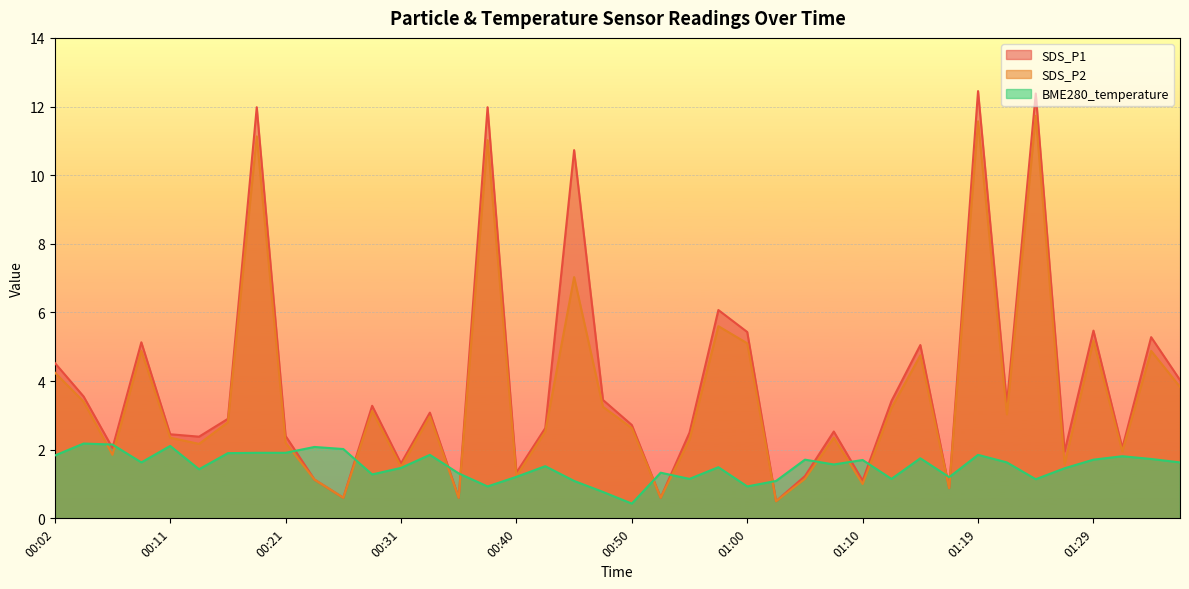

How many series are shown in this chart?

3